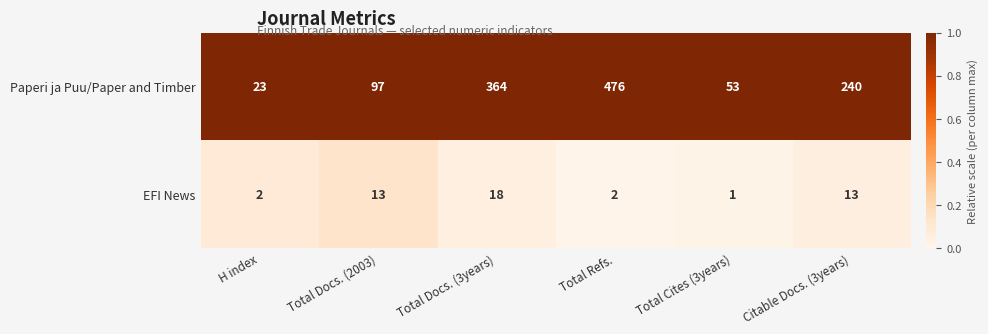

Reading left to right, what are all the values shown in this chart?

Paperi ja Puu/Paper and Timber: H index=23	Total Docs. (2003)=97	Total Docs. (3years)=364	Total Refs.=476	Total Cites (3years)=53	Citable Docs. (3years)=240
EFI News: H index=2	Total Docs. (2003)=13	Total Docs. (3years)=18	Total Refs.=2	Total Cites (3years)=1	Citable Docs. (3years)=13